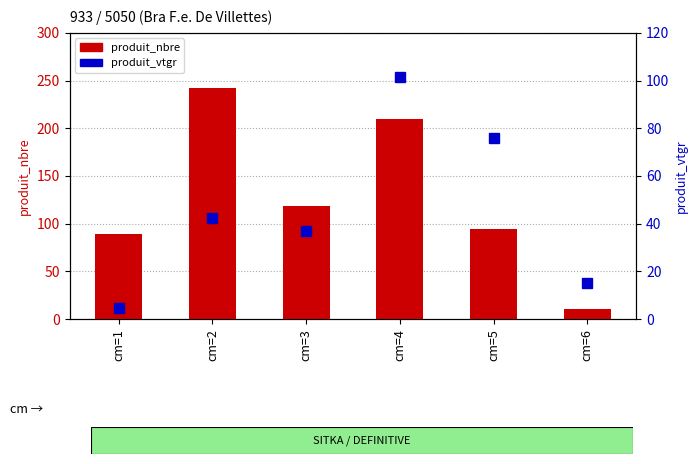

What is the difference between the produit_vtgr values at cm=1 and cm=5?

71.1